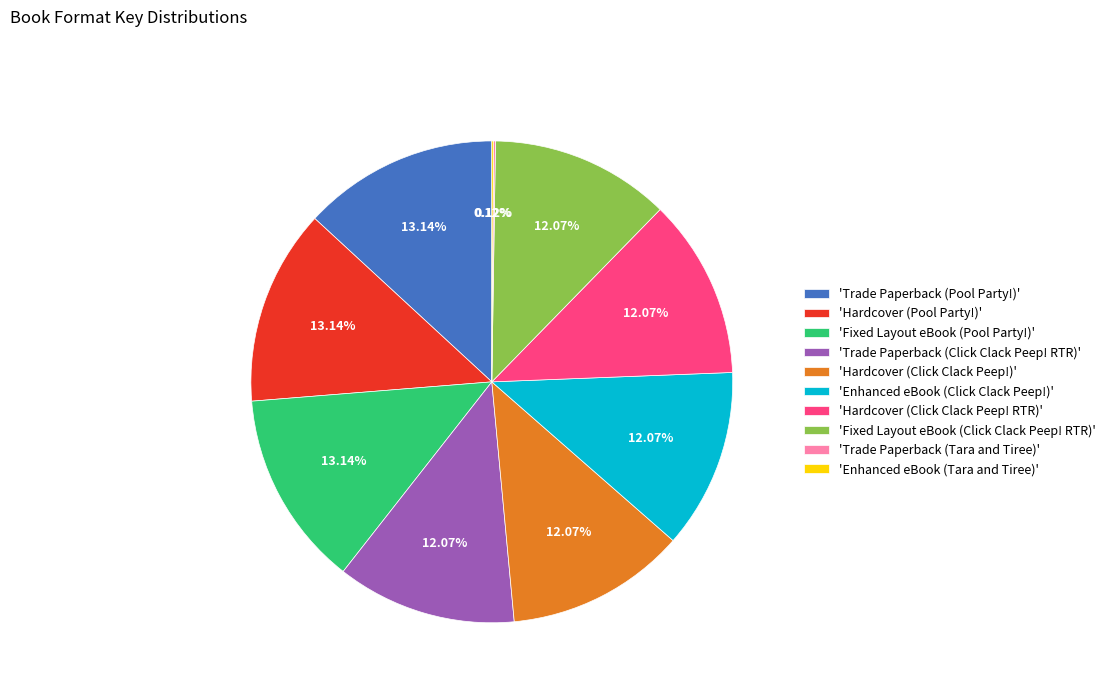

Combined, do 'Enhanced eBook (Click Clack Peep!)' and 'Trade Paperback (Pool Party!)' account for over 50%?

No